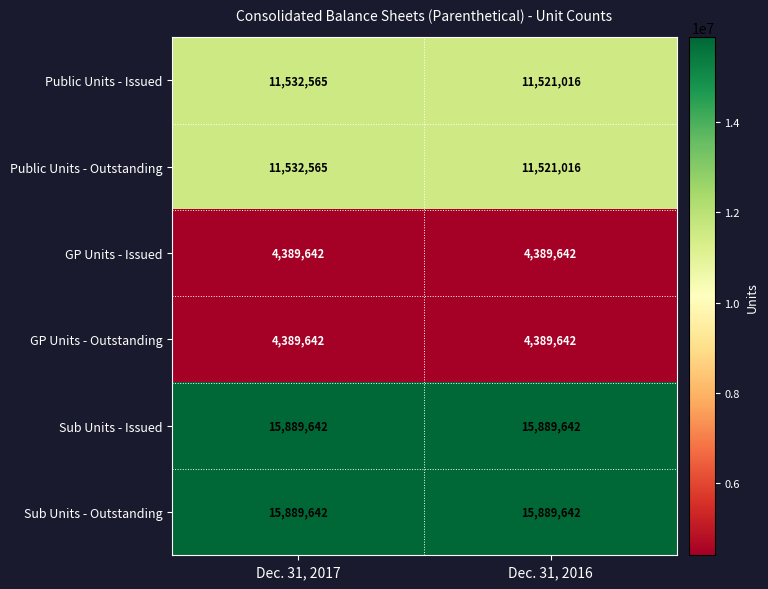

What is the maximum value shown in the chart?

15889642